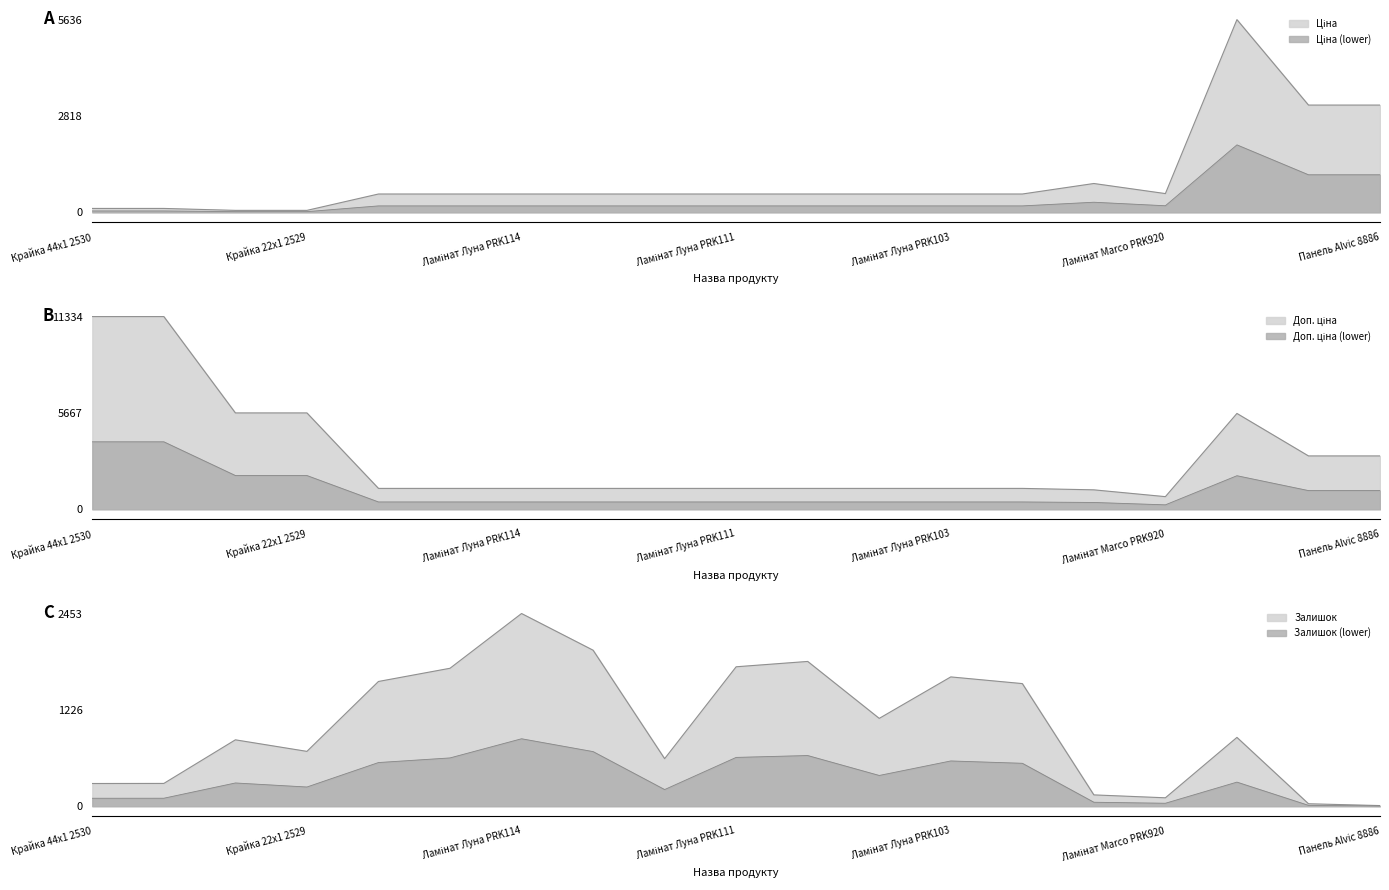

What position from the left is Ламінат Луна PRK105?

11